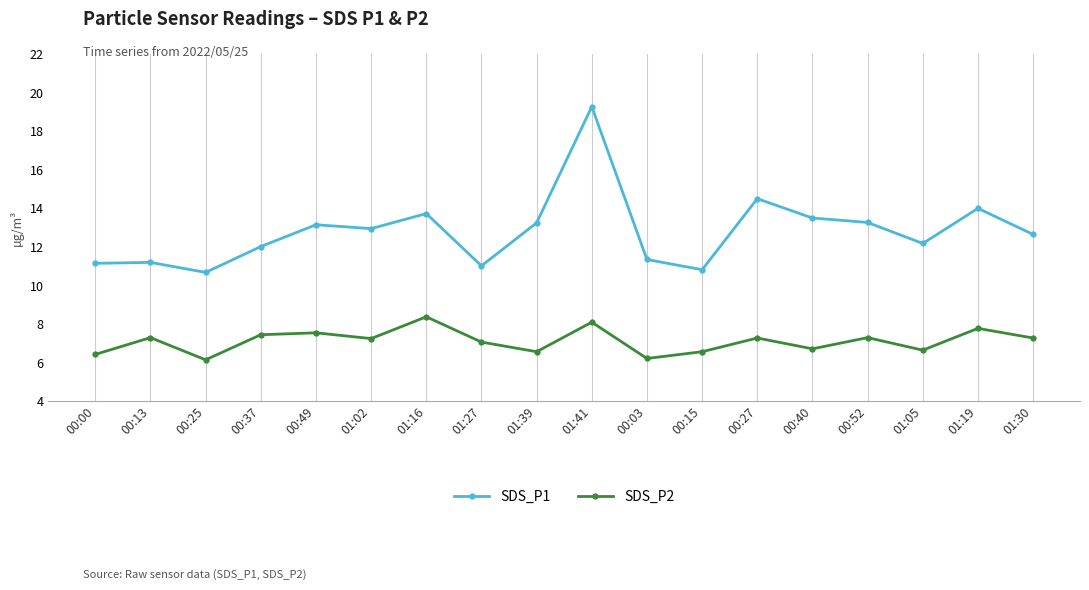

How many lines are shown in the chart?

2